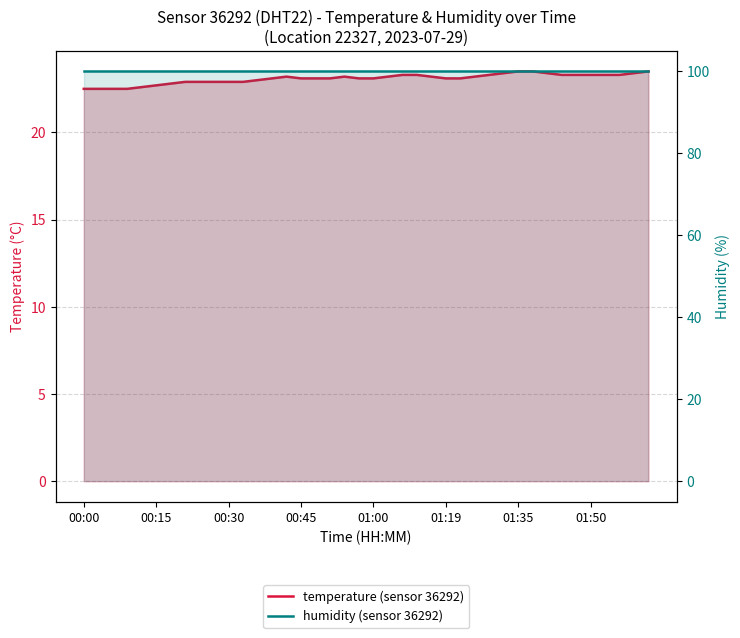

Count the number of categories in the chart.

40